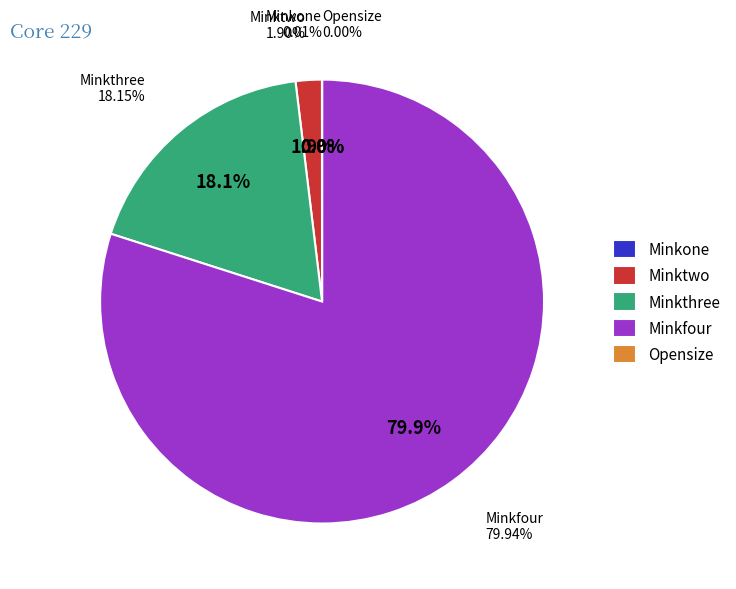

Does Minkfour account for over 50% of the chart?

Yes